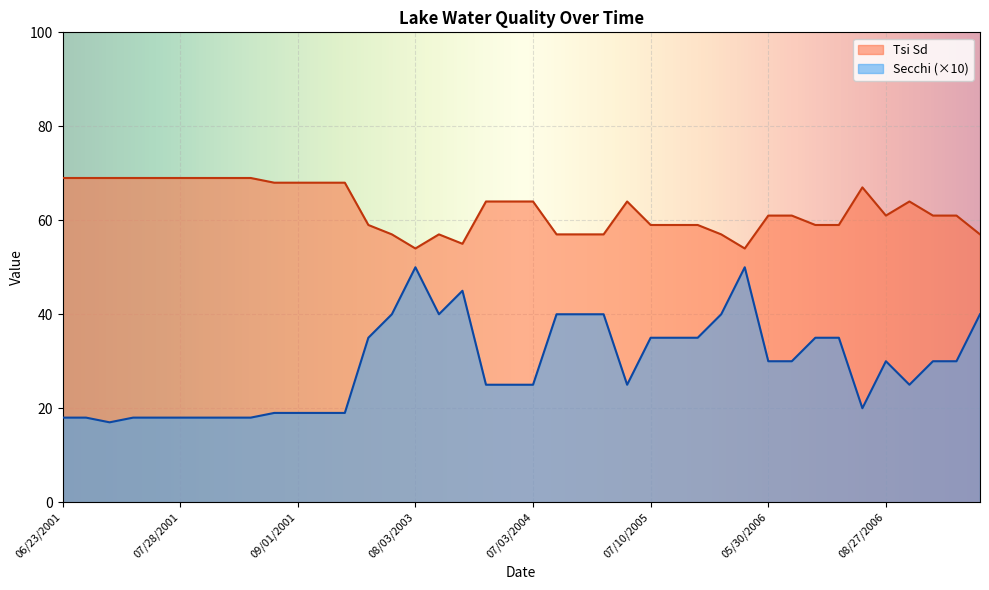

How many lines are shown in the chart?

2